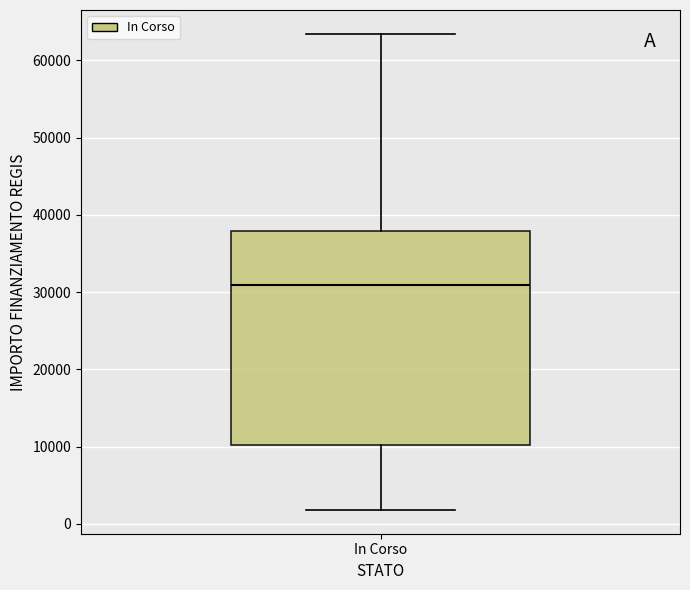

Read this box plot against the y-axis: the position of the median line, the range covered by the box, and the ends of both whiskers. The values are not printed on the chart, so give them approximately, as read against the axis.

median 31000, box 10000 to 38000, whiskers 2000 to 63000